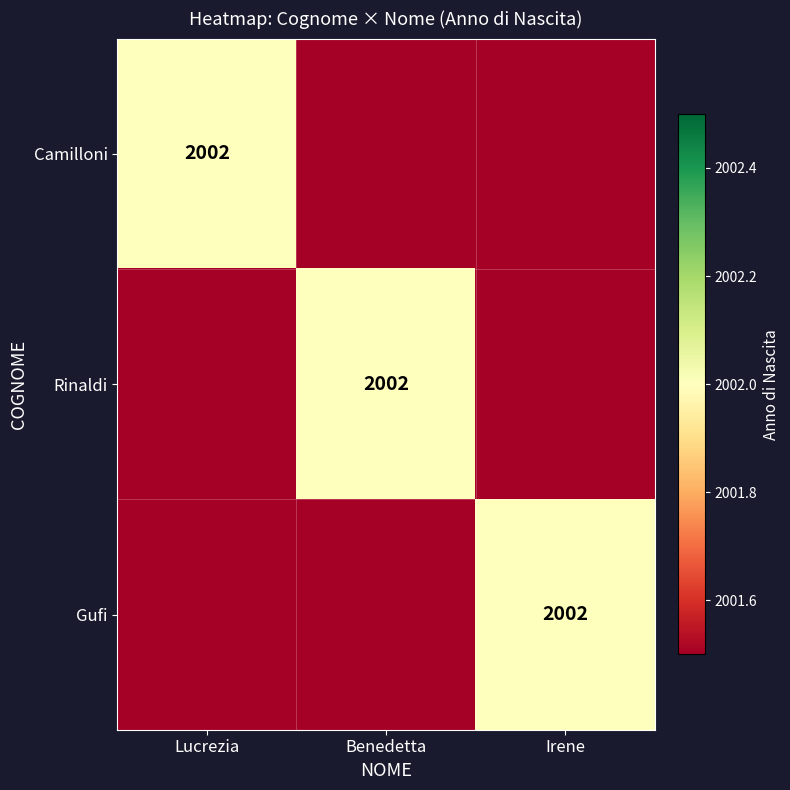

True or false: Rinaldi has a value of 1228.2 at Benedetta.

False